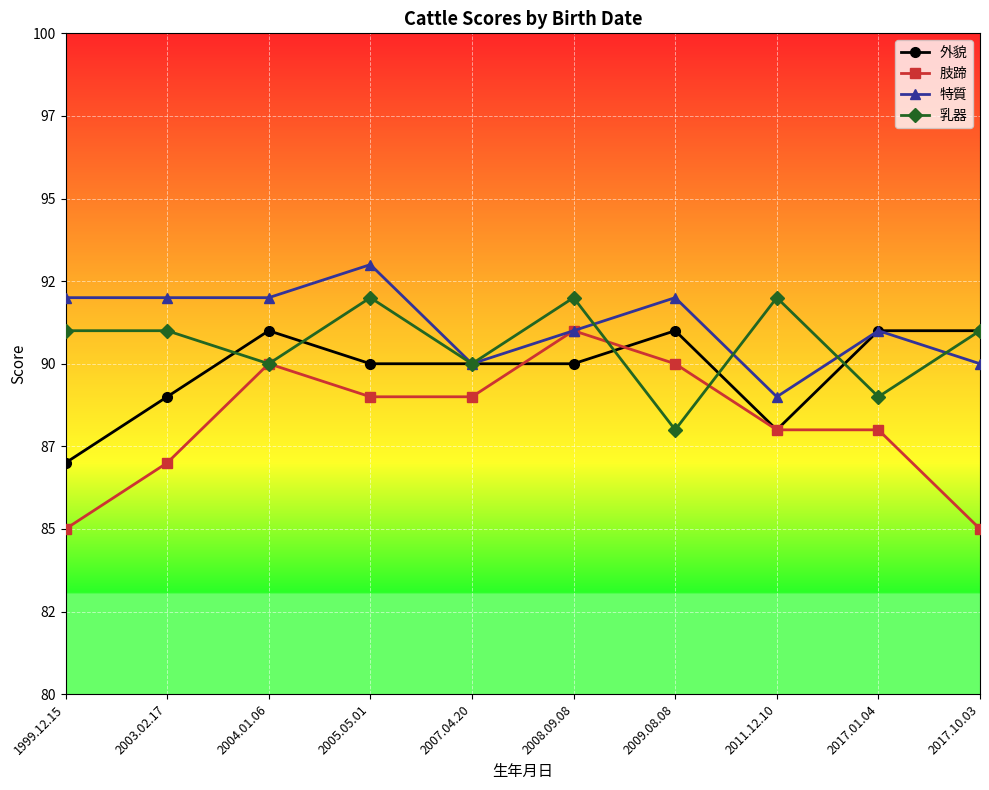

Which series has the largest range (max minus min)?

肢蹄